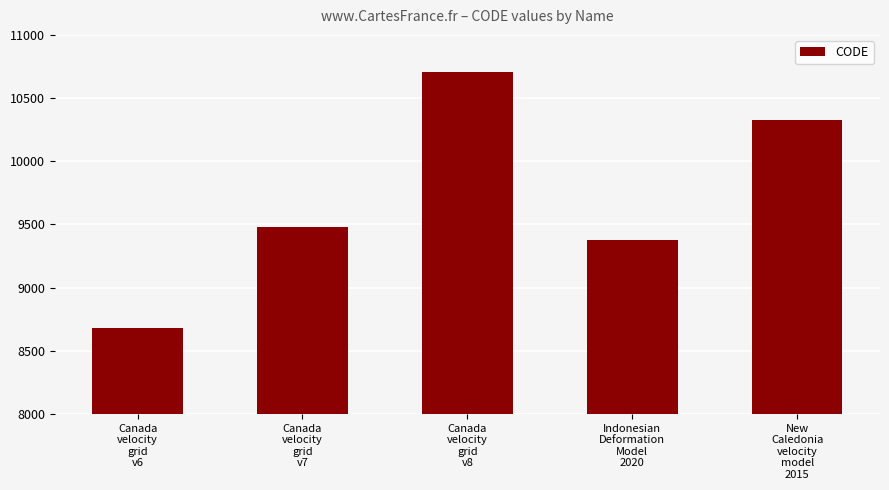

What is the change in value from Canada
velocity
grid
v6 to Canada
velocity
grid
v7?

+807